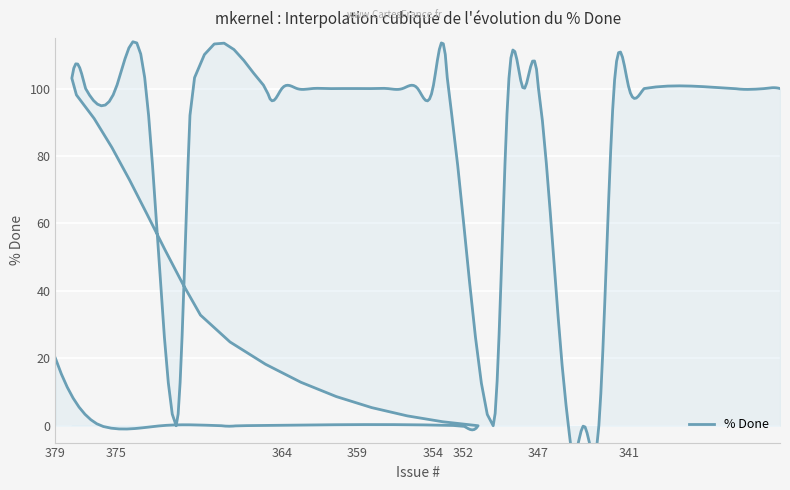

Reading left to right, transcribe all the data shown in this chart.

20	0	0	0	0	0	0	30	100	100	100	100	0	100	100	100	100	100	100	100	100	100	100	100	100	100	100	0	100	100	100	0	0	0	100	100	100	100	100	100